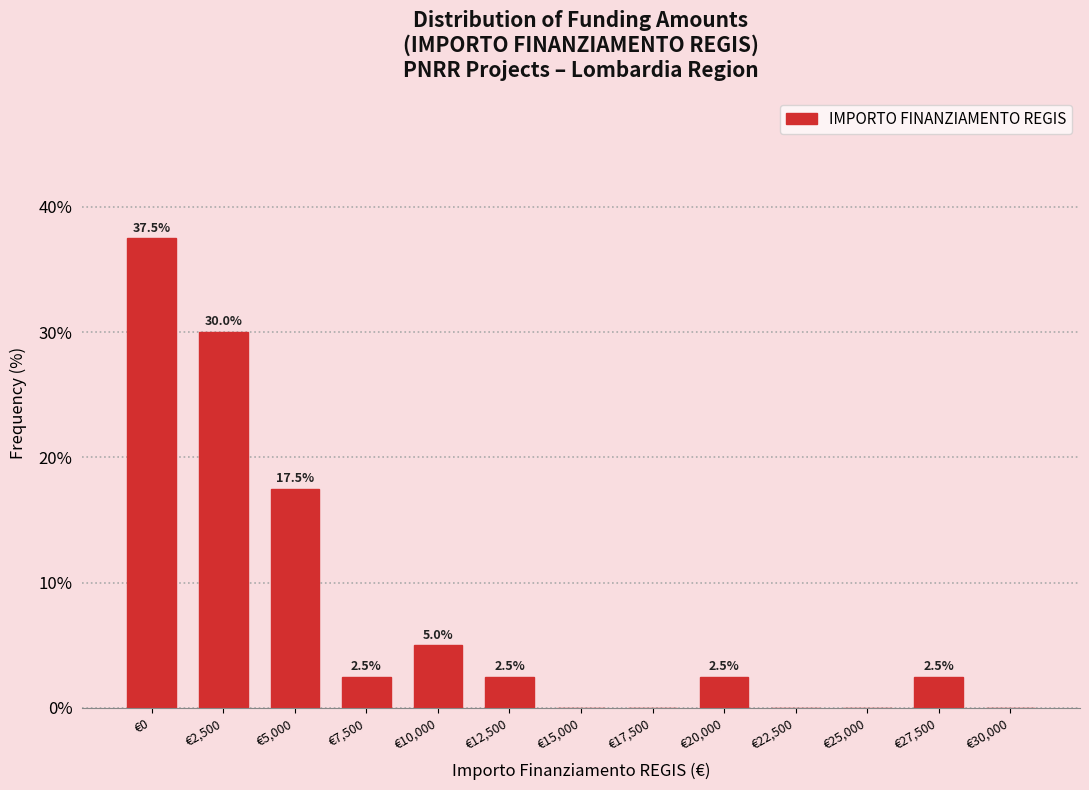

Reading left to right, transcribe all the data shown in this chart.

€0=37.5	€2,500=30.0	€5,000=17.5	€7,500=2.5	€10,000=5.0	€12,500=2.5	€15,000=0.0	€17,500=0.0	€20,000=2.5	€22,500=0.0	€25,000=0.0	€27,500=2.5	€30,000=0.0